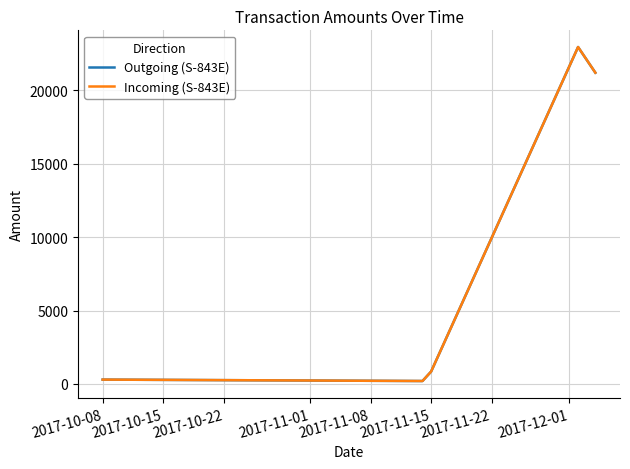

What is the highest value of the Incoming (S-843E) series?

22956.1